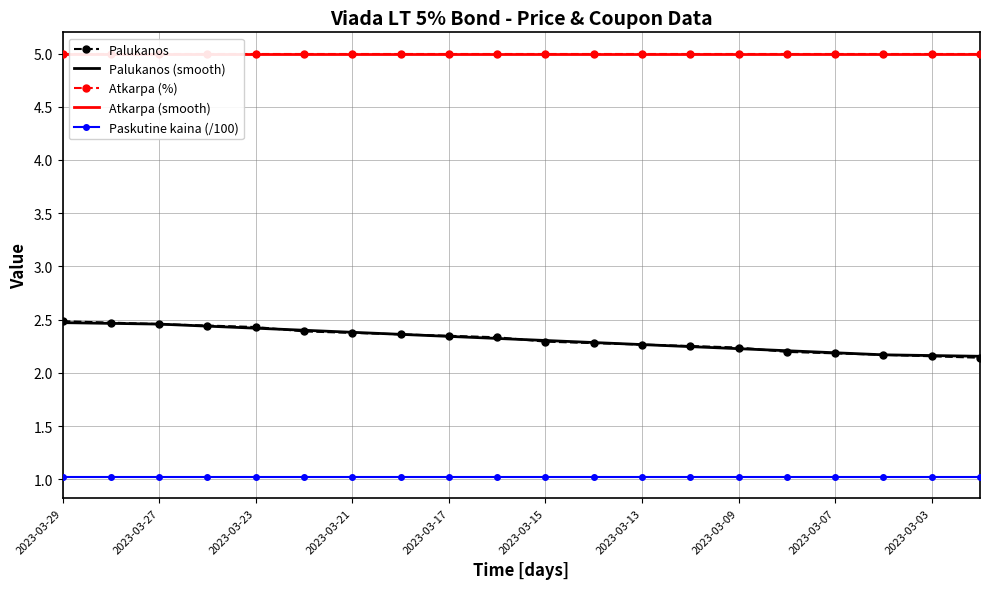

Which category has the lowest value in the Atkarpa (smooth) series?

2023-03-29